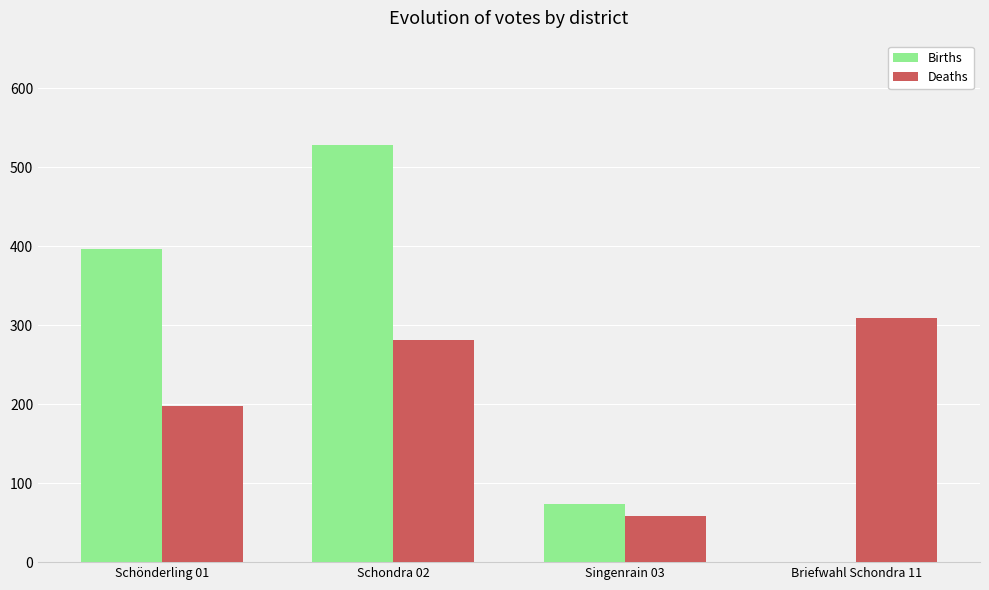

Which series changed the most between Schönderling 01 and Briefwahl Schondra 11?

Births